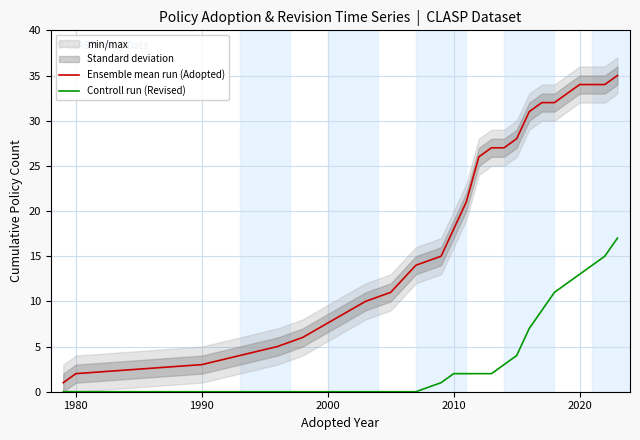

True or false: Controll run (Revised) and Ensemble mean run (Adopted) cross at least once.

False